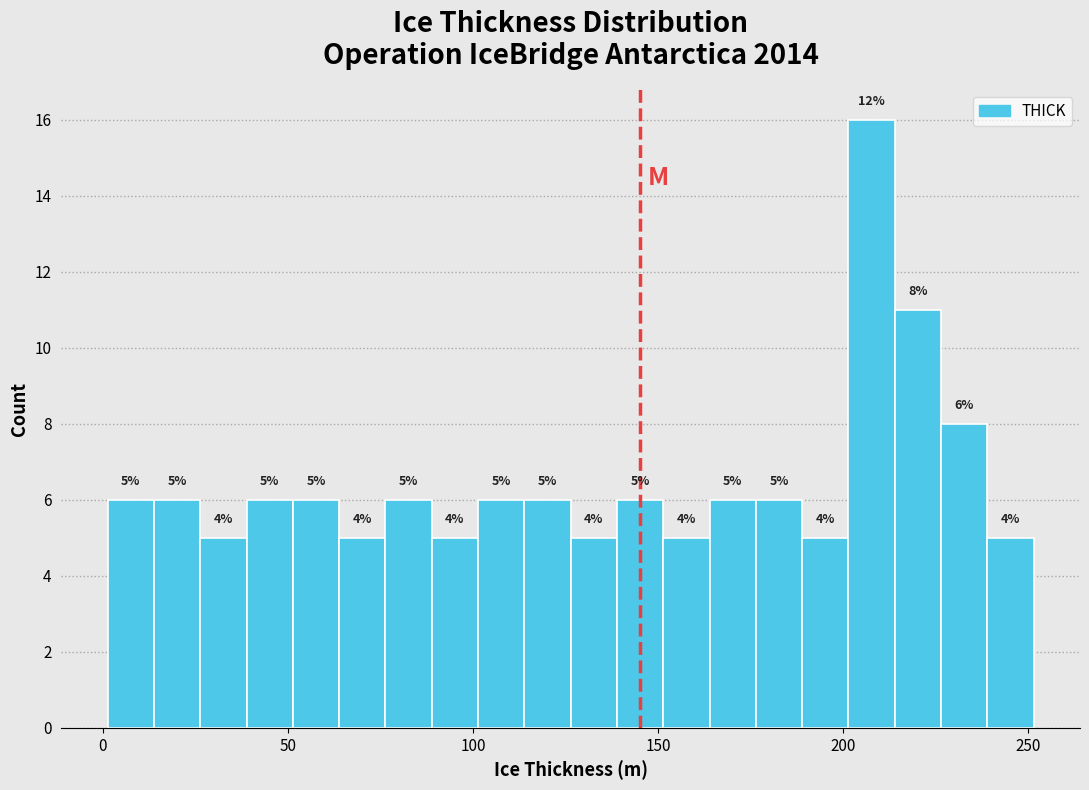

Read against the x-axis, roughly where is the centre of the tallest bar?

210